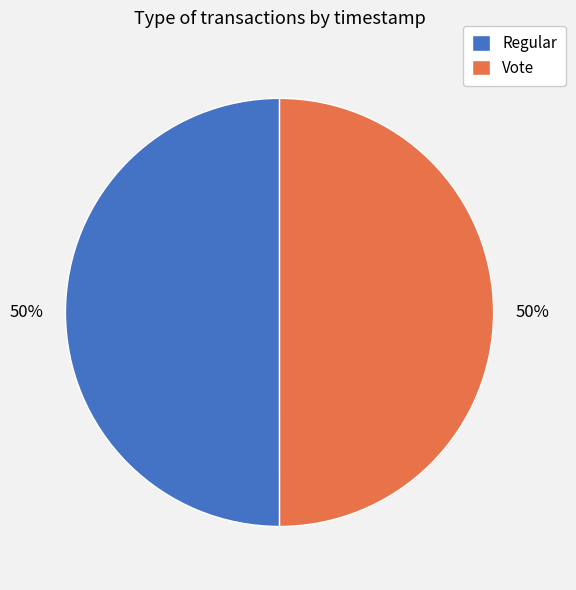

Combined, do Regular and Vote account for over 50%?

Yes